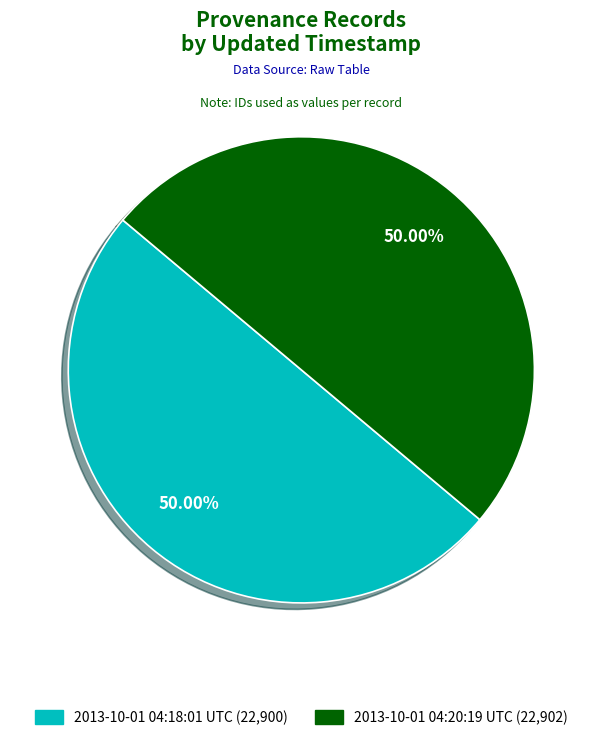

To the nearest percent, what percentage of the pie is 2013-10-01 04:18:01 UTC?

50%